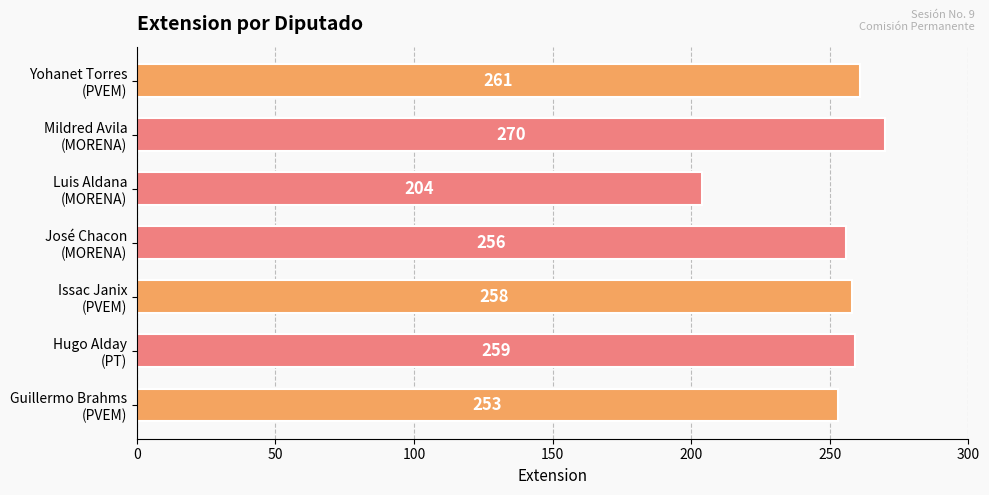

What is the smallest value displayed?

204